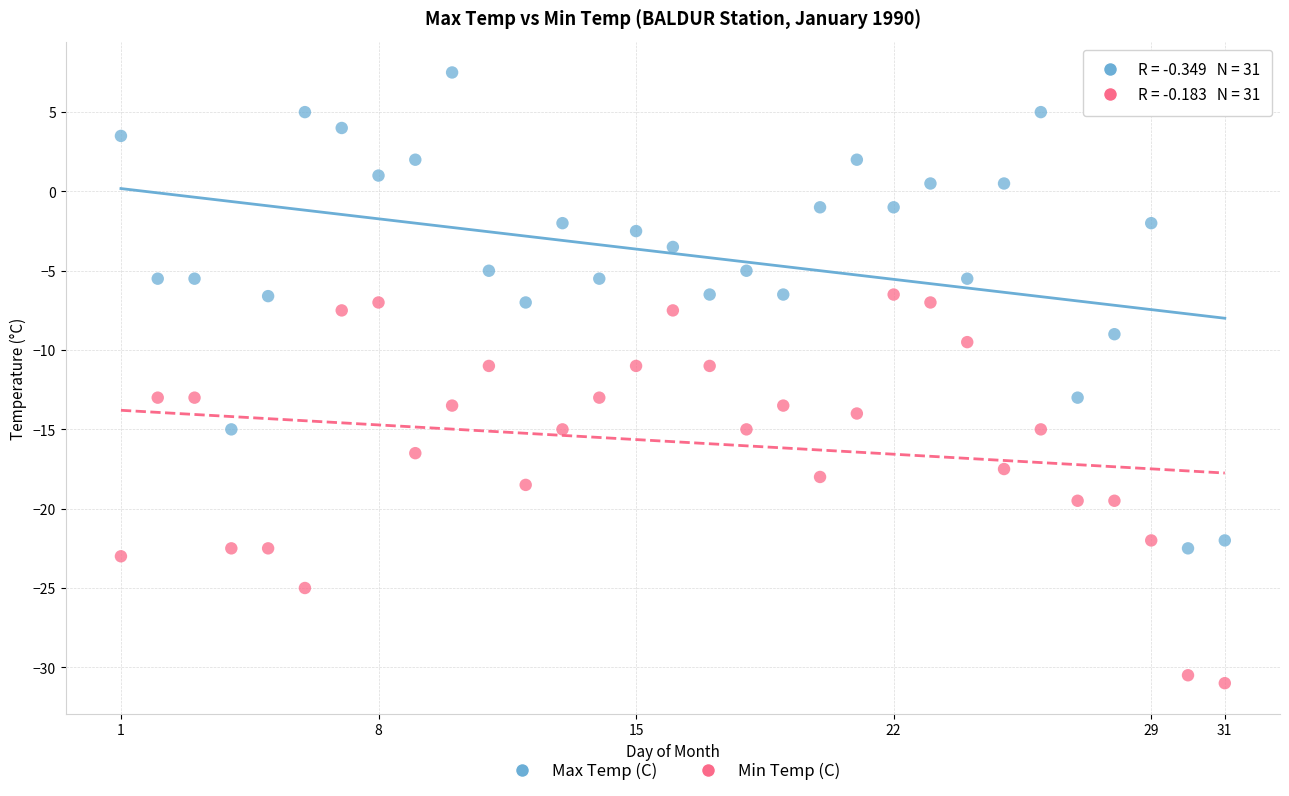

What are all the series names shown in the legend?

Max Temp (C), Min Temp (C)